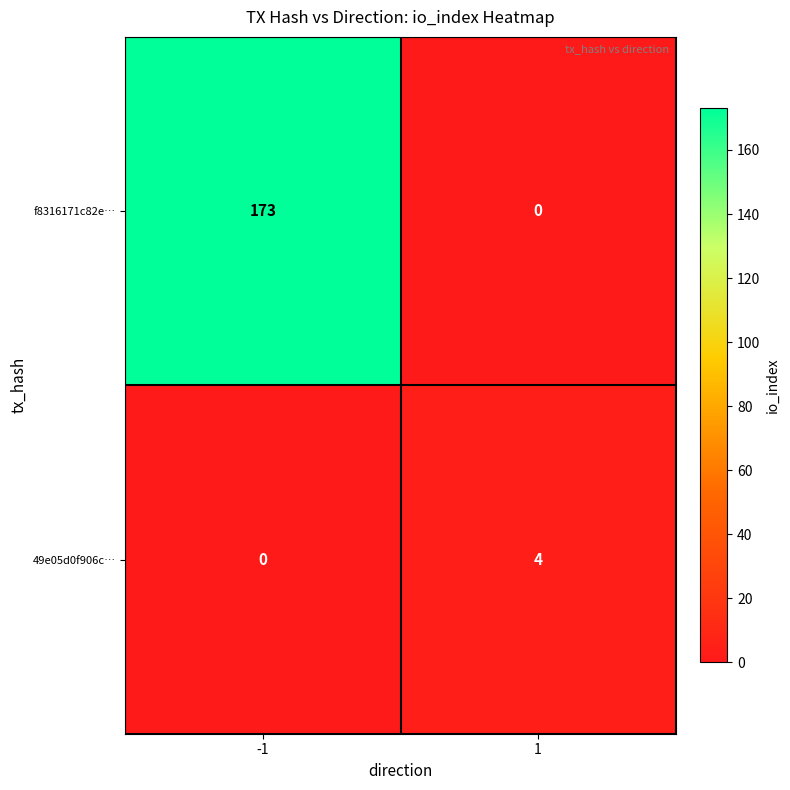

What is the sum of all f8316171c82e… values?

173